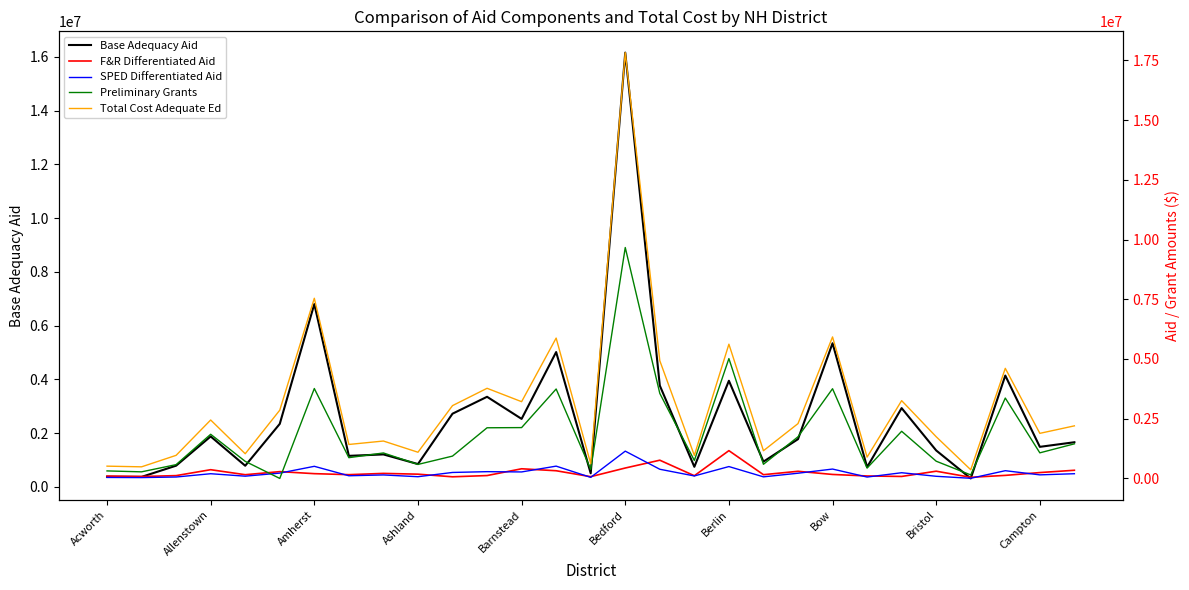

What value does the SPED Differentiated Aid series have at 14?

44593.7